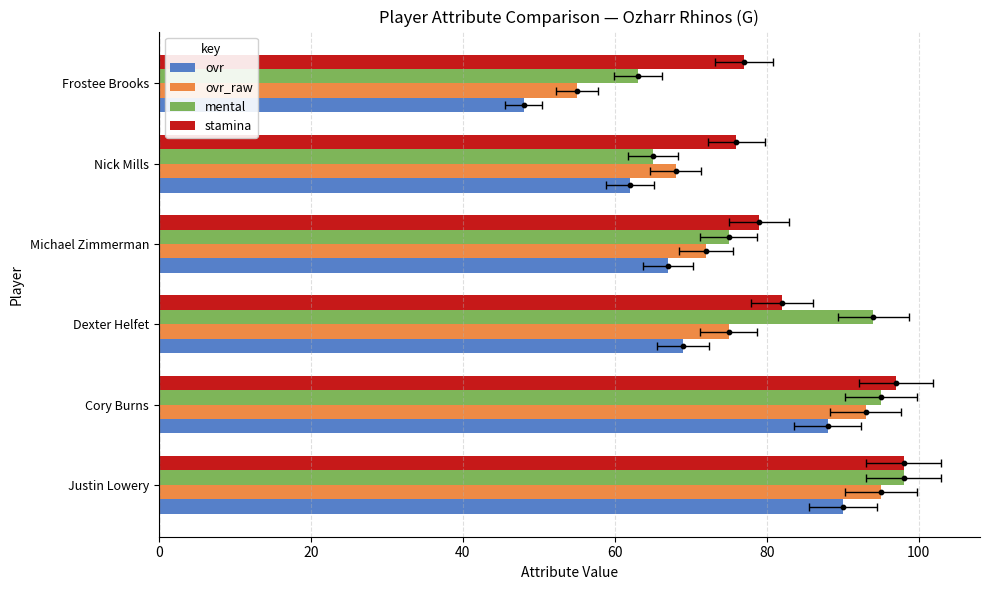

What are all the series names shown in the legend?

ovr, ovr_raw, mental, stamina